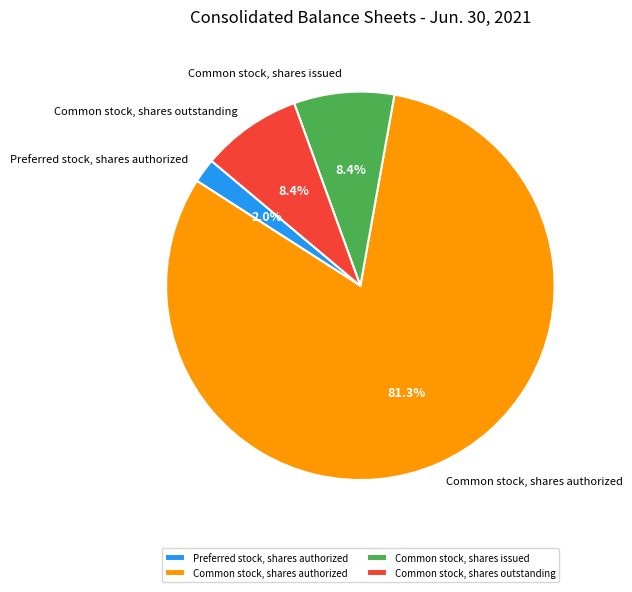

Is it true that Preferred stock, shares authorized is 2% of the pie?

True